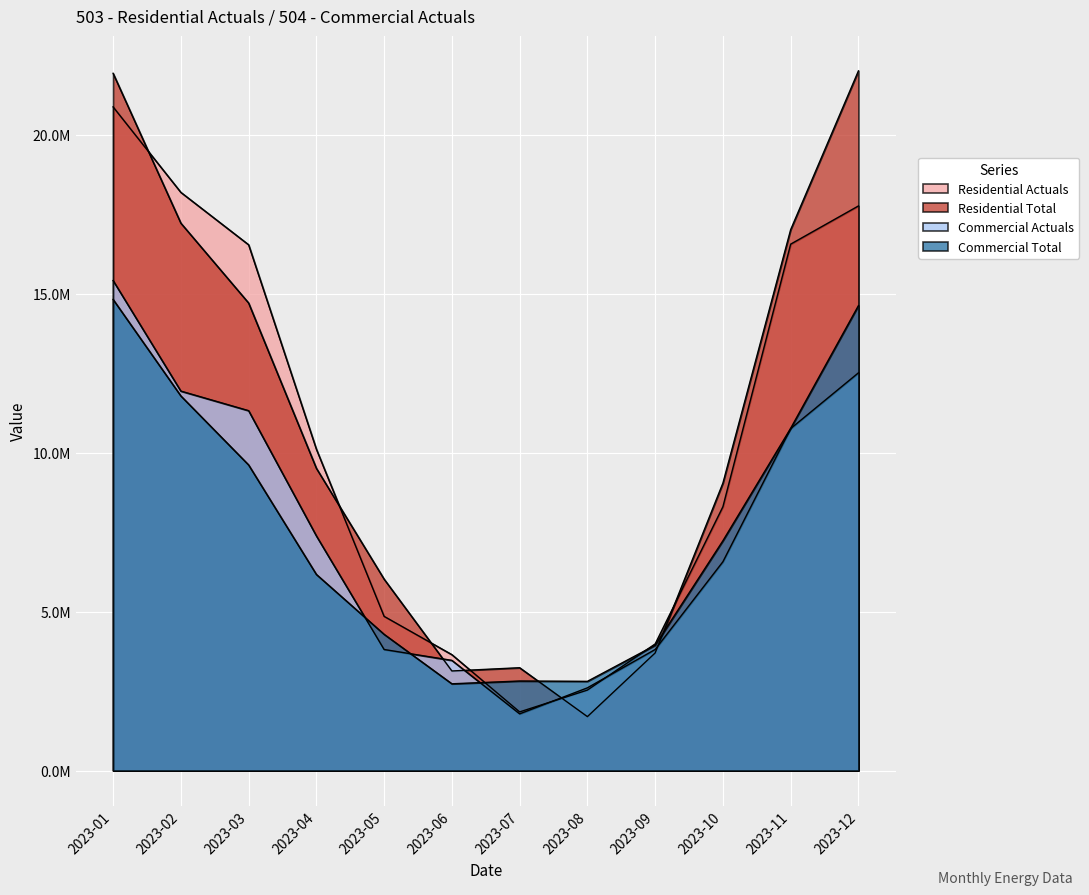

How many lines are shown in the chart?

4